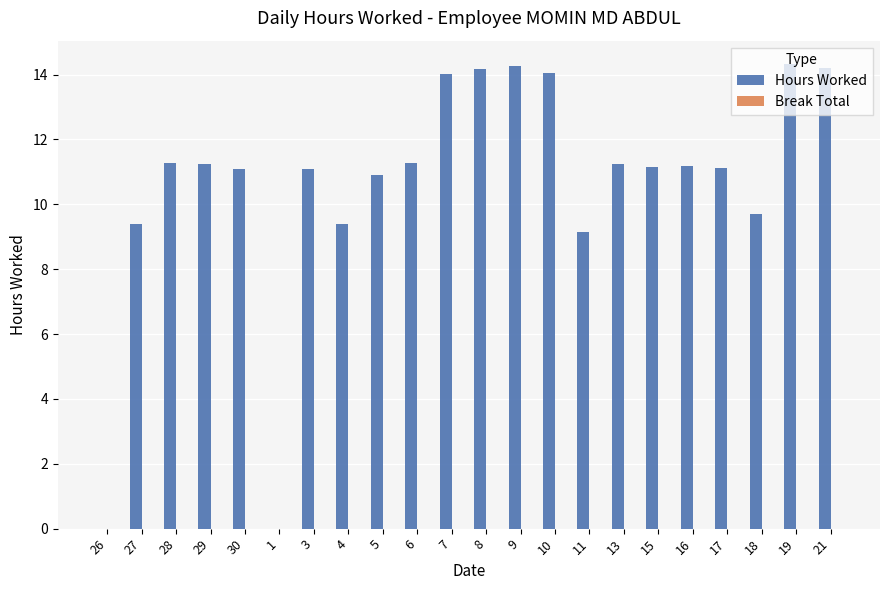

What is the maximum value shown in the chart?

14.3